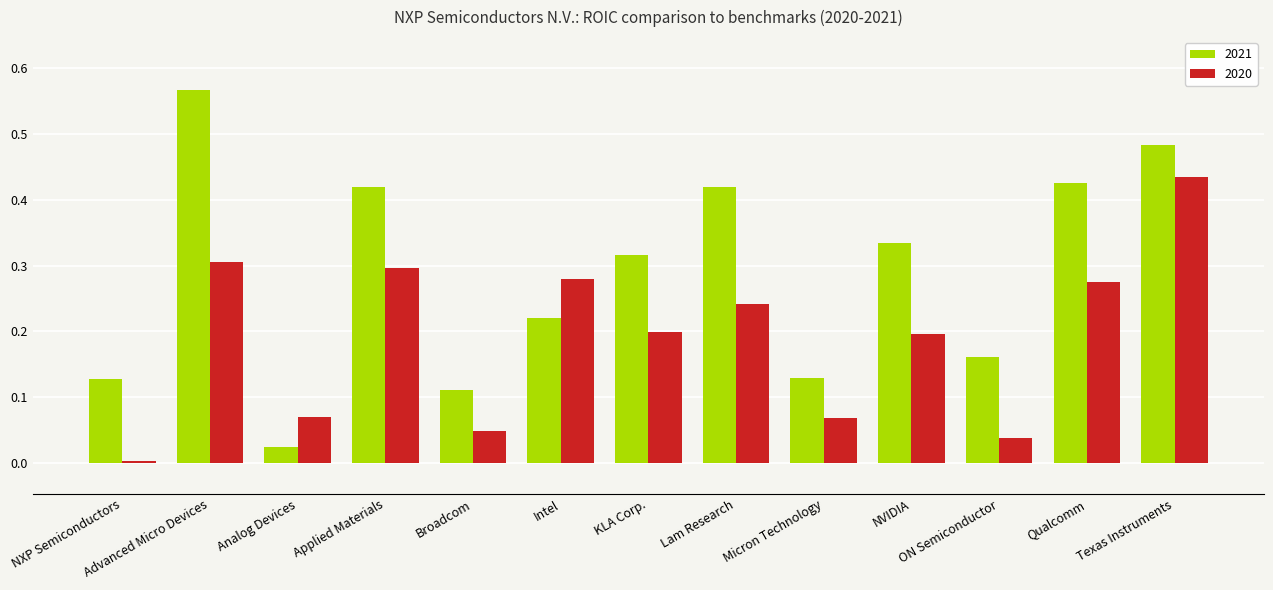

At which category is the sum across all series the highest?

Texas Instruments